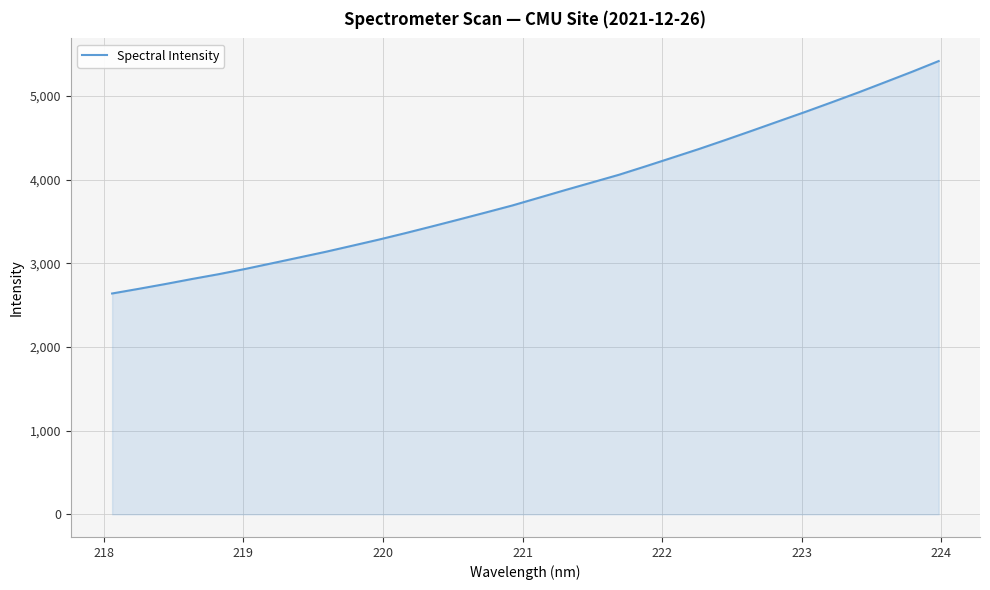

True or false: there are more than 1 points higher than both neighbors.

False